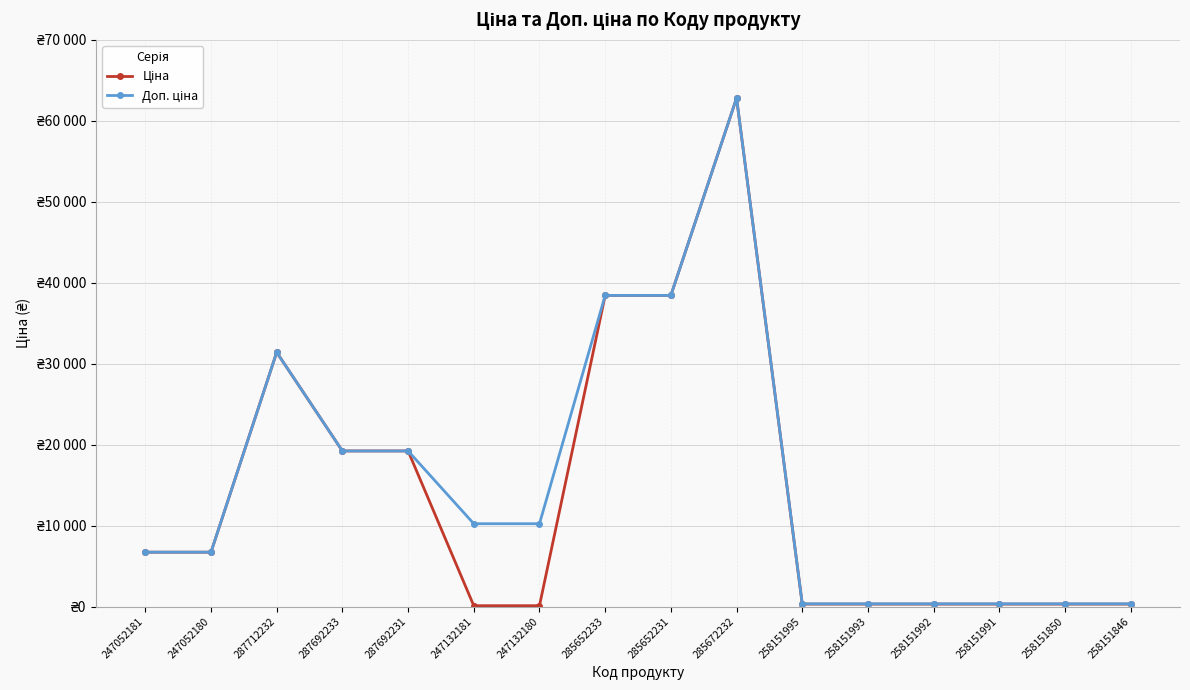

Is it true that Ціна equals 301.1 at 258151991?

True